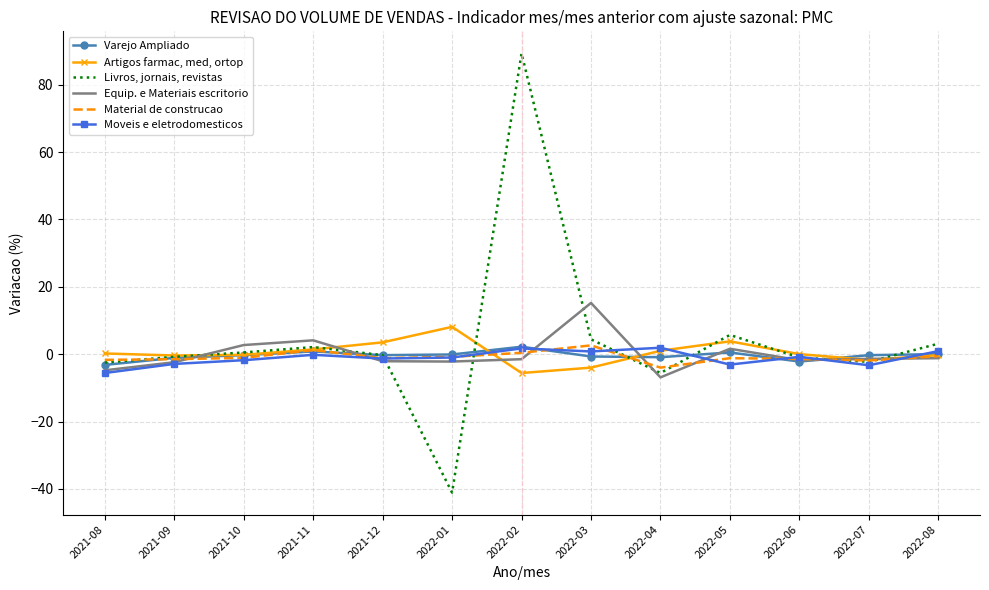

Which series changed the most between 2022-01 and 2022-06?

Livros, jornais, revistas